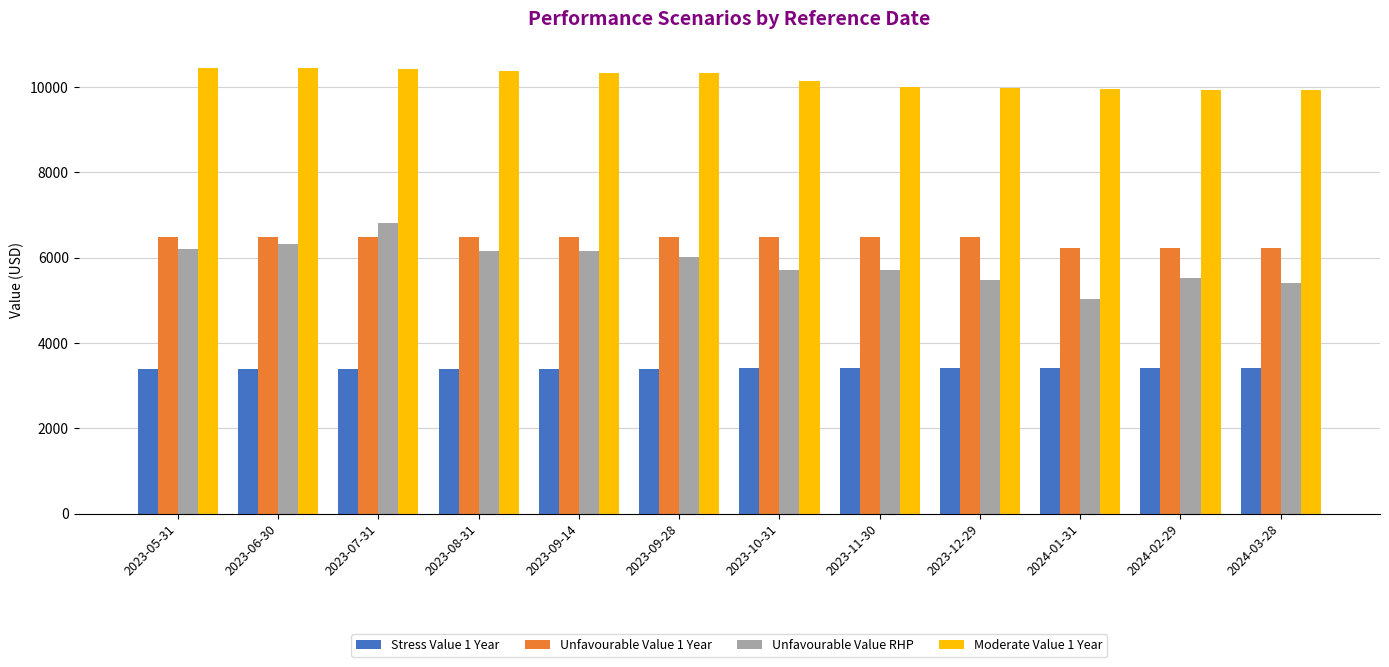

What is the maximum value shown in the chart?

10450